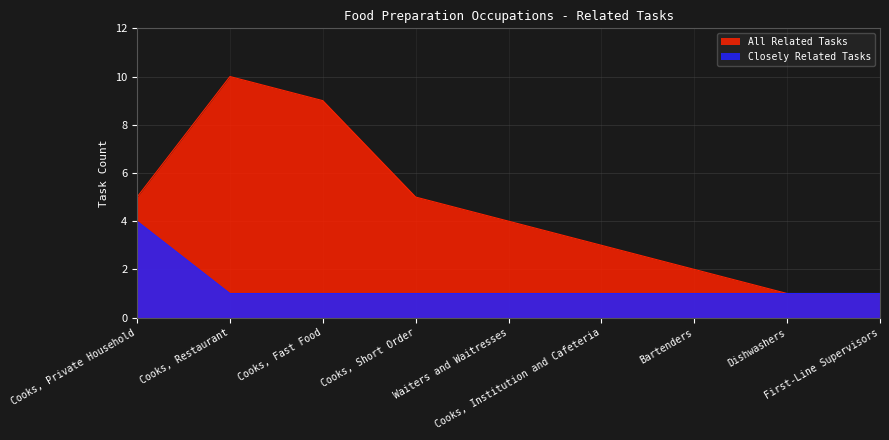

What is the value of the All Related Tasks point at the 5th from the left?

4